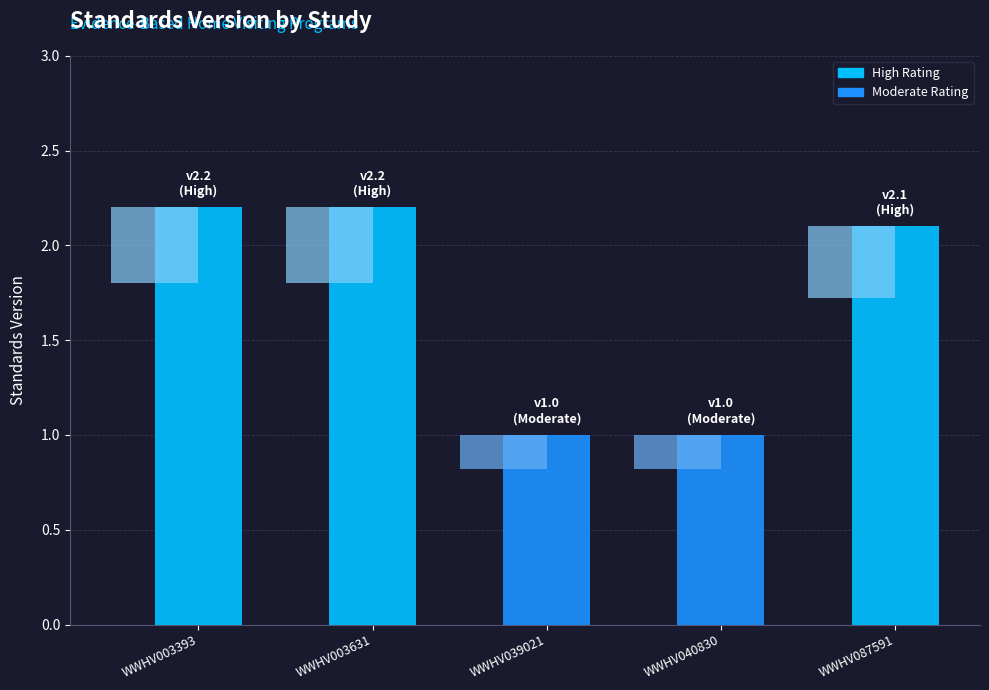

What is the approximate value at WWHV003631?

2.2